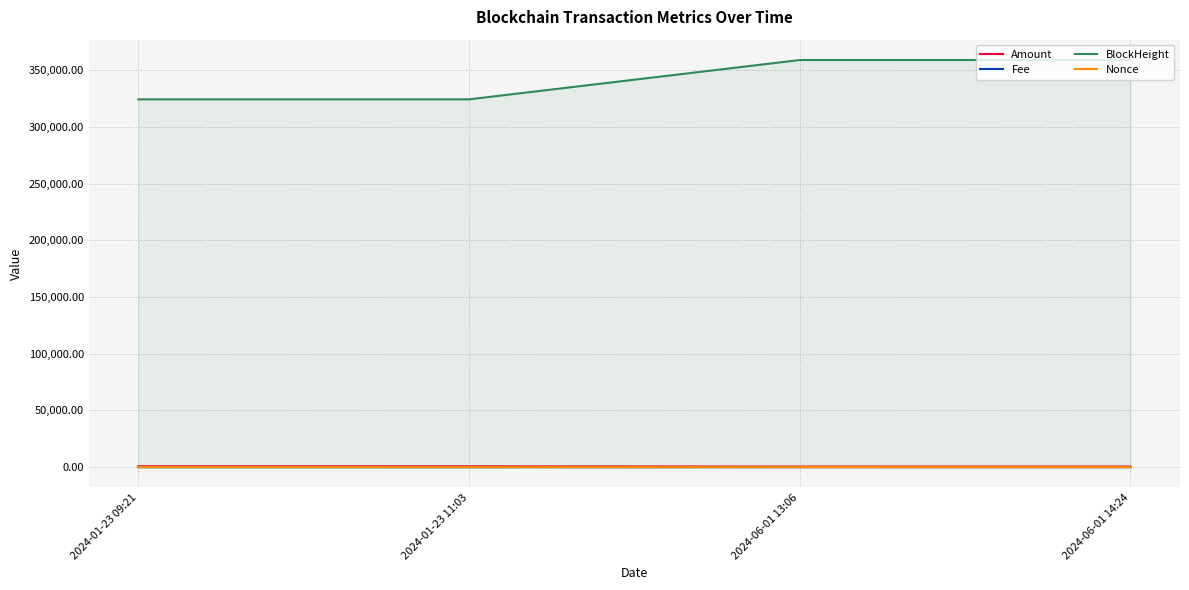

At which label is Amount closest to 599?

2024-06-01 13:06